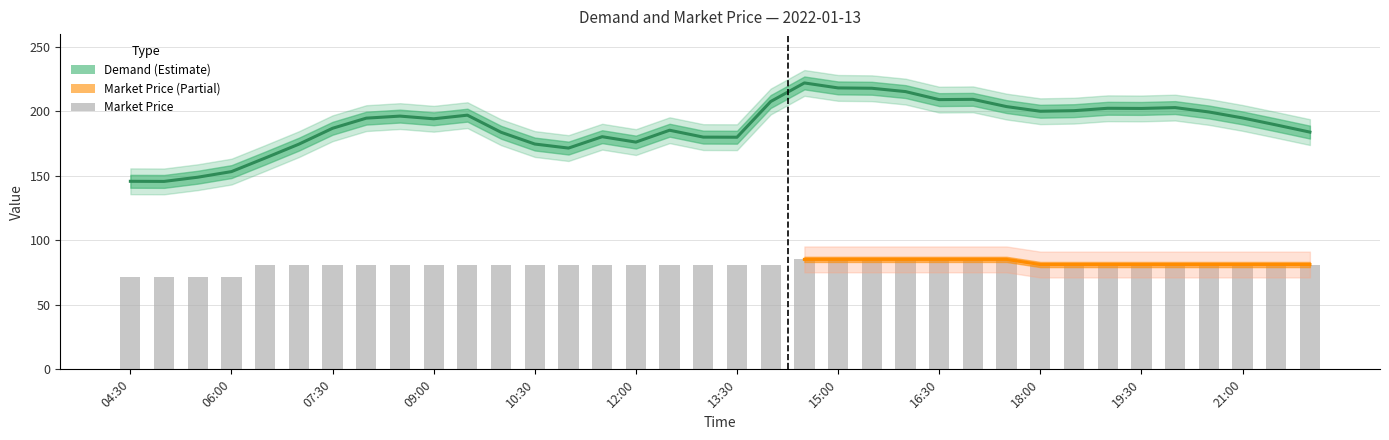

What is the change in value from 20 to 33?

-4.0